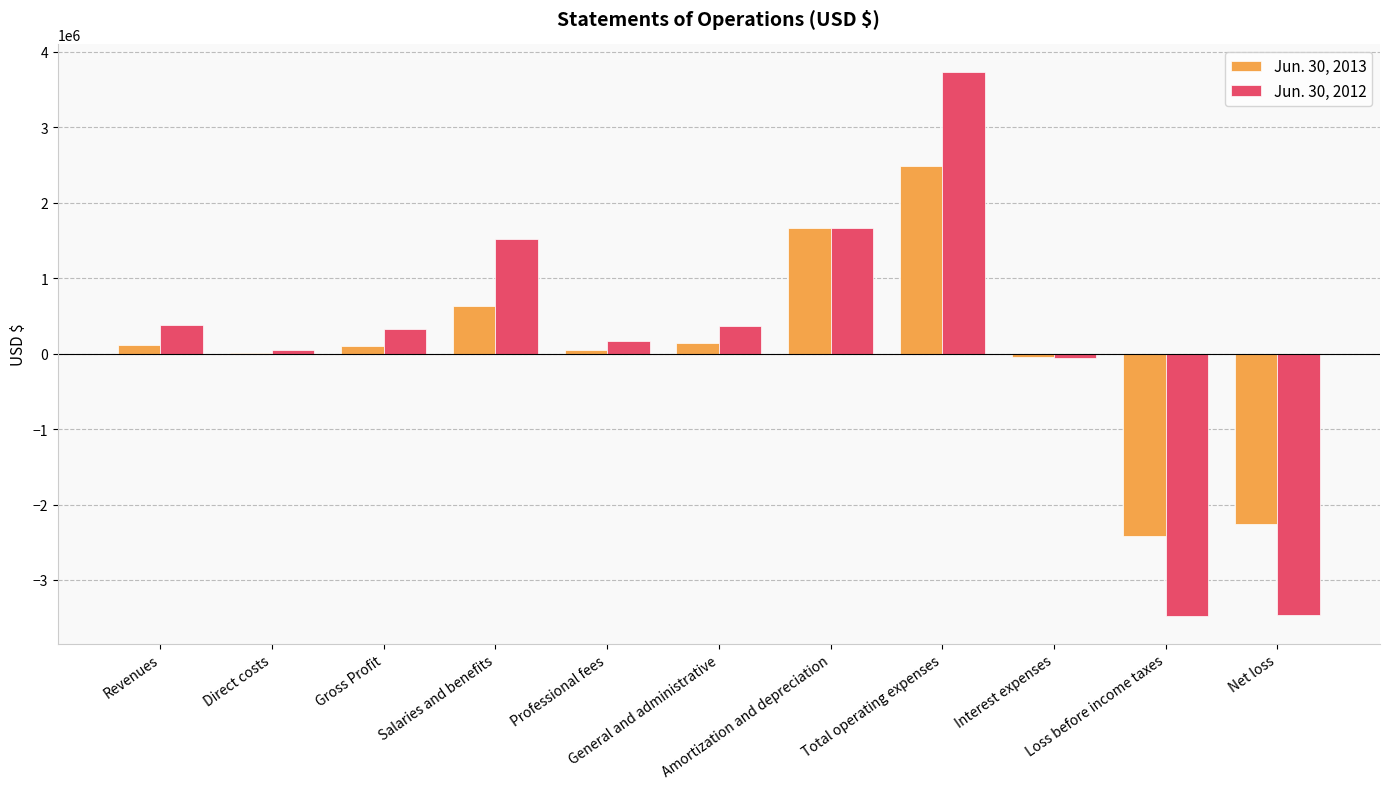

How many groups of bars are there?

11